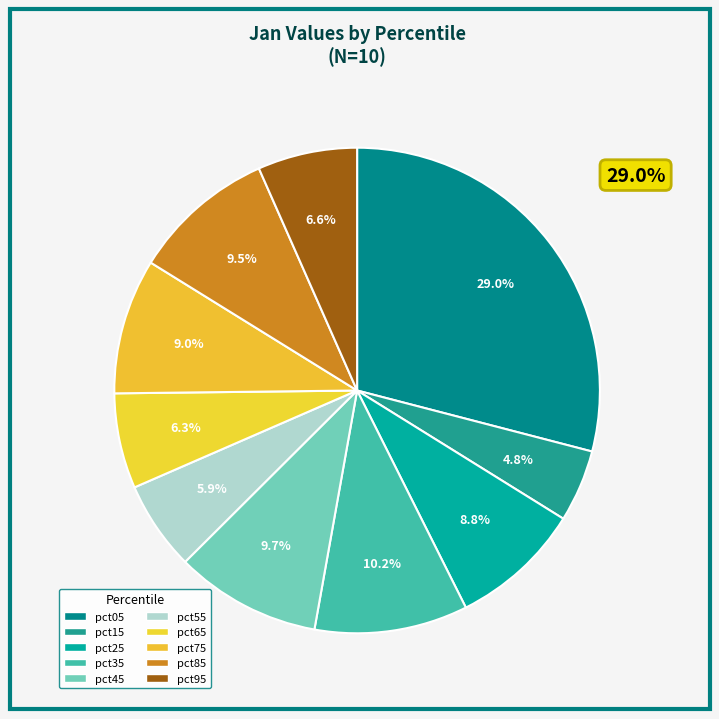

Count the number of slices in the pie.

10